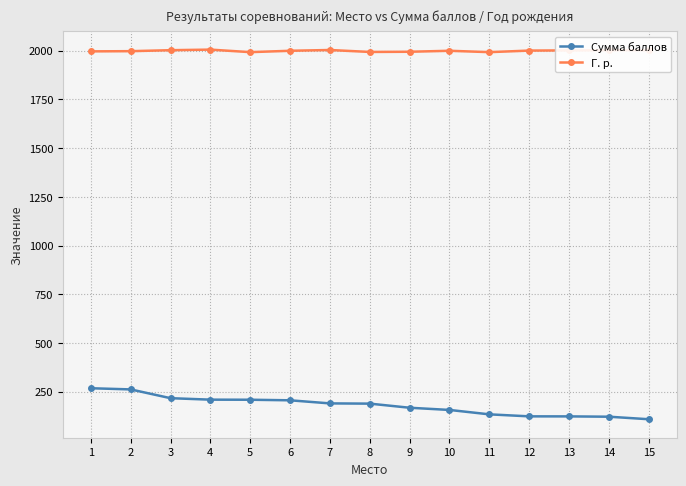

True or false: Сумма баллов and Г. р. intersect in this chart.

False